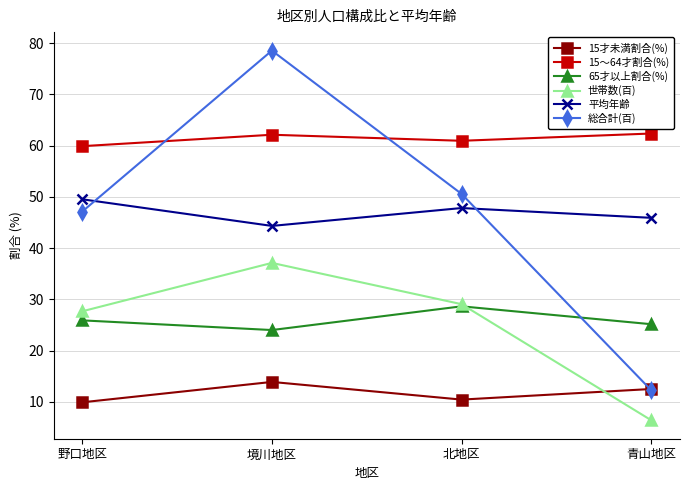

Does the chart have visible grid lines?

Yes